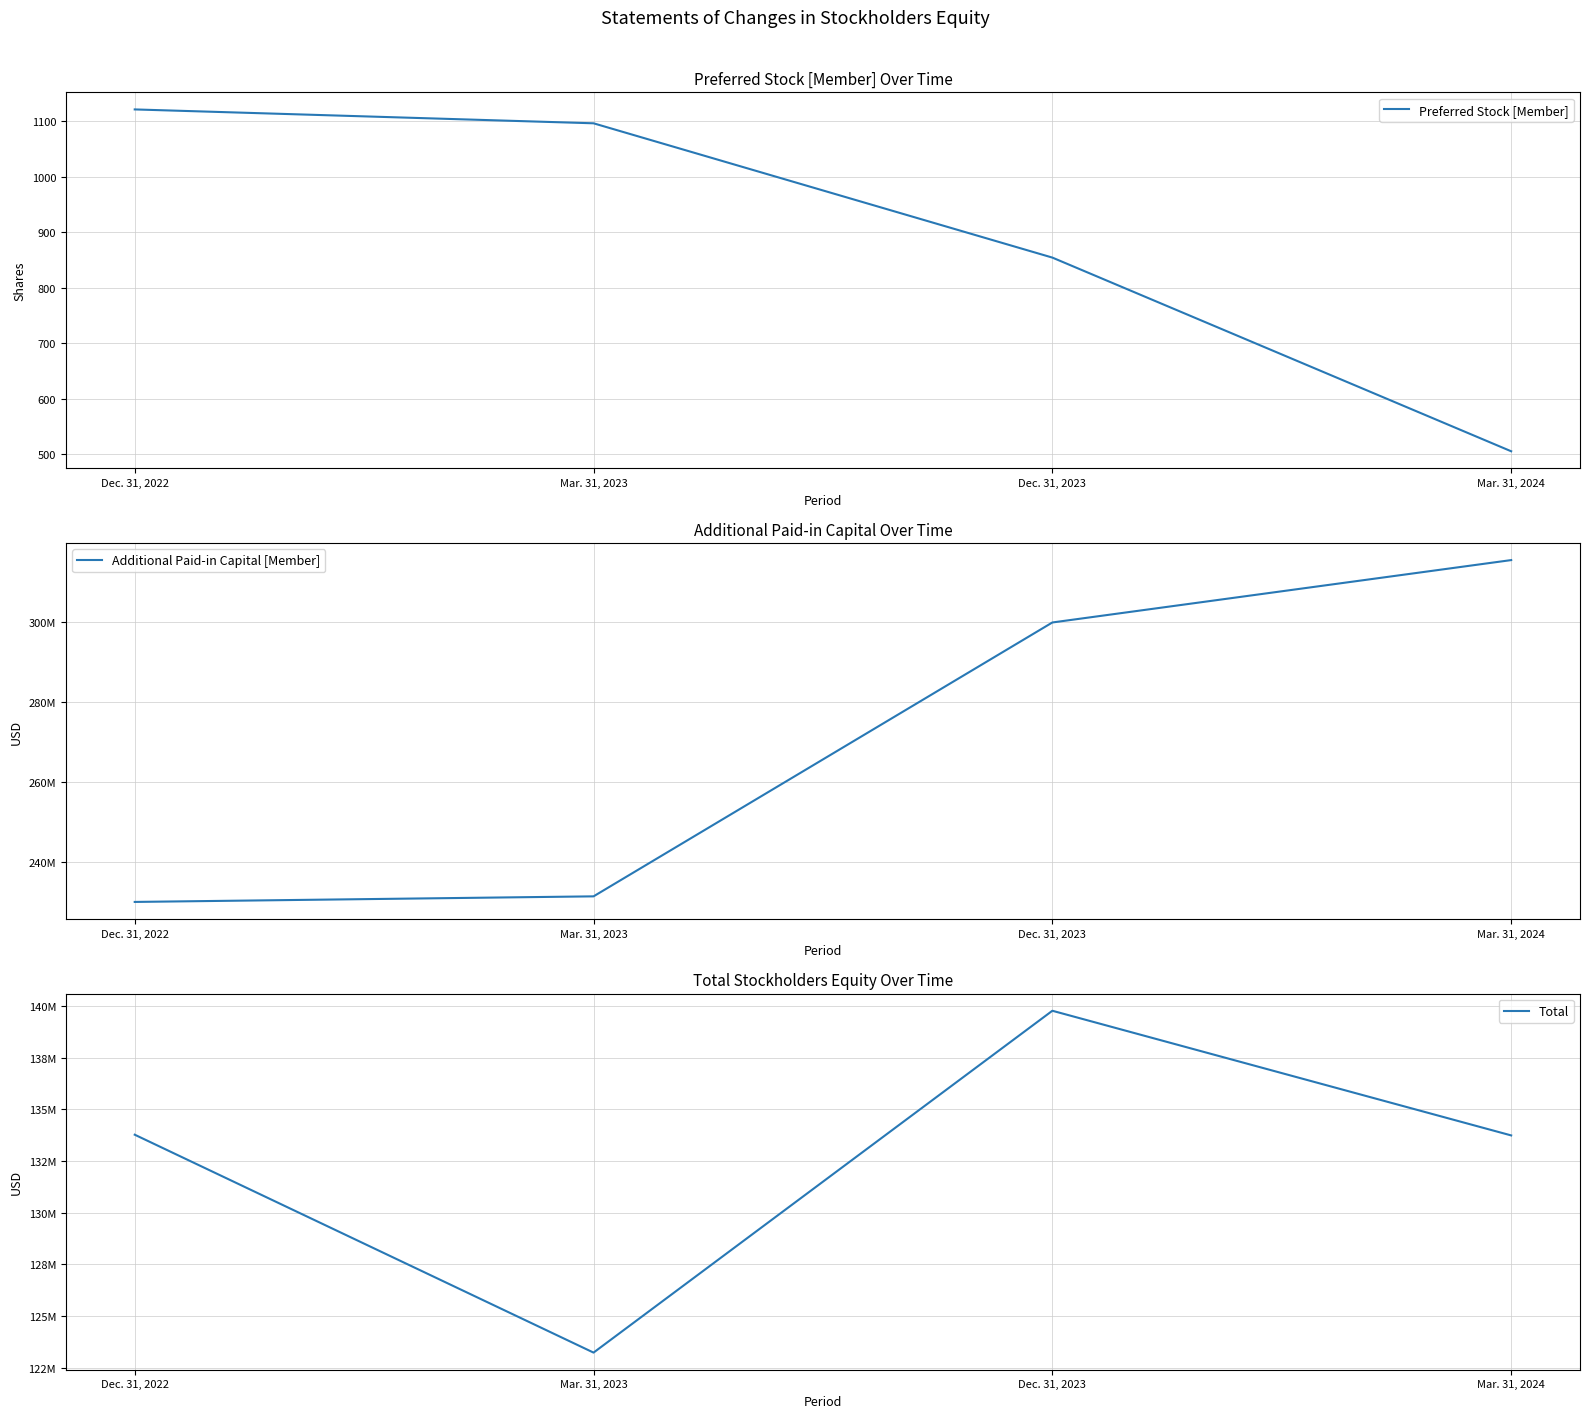

How many data points in Additional Paid-in Capital [Member] are above 299818965?

1